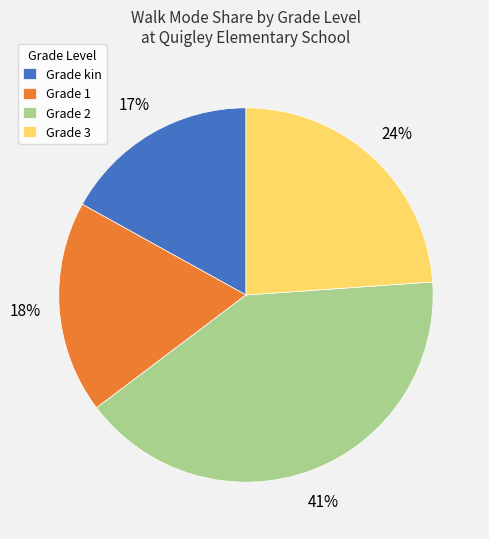

The Grade kin slice represents 7% of the pie. True or false?

False